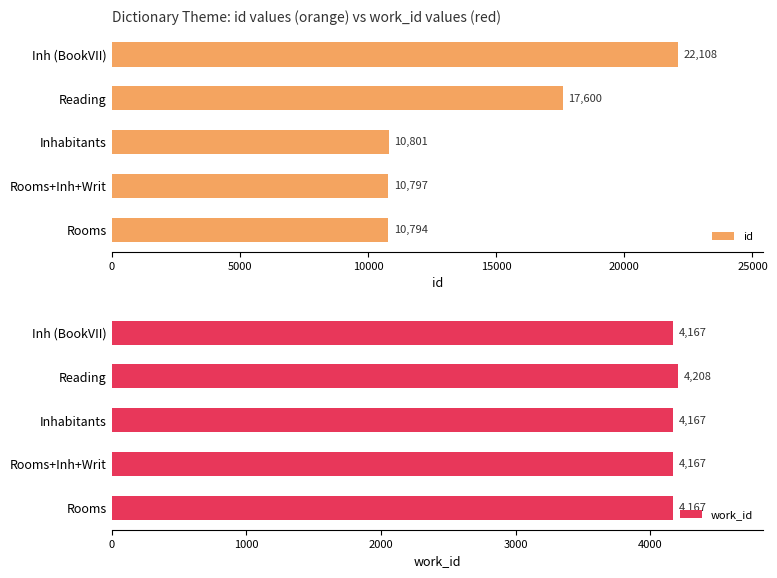

The id series shows 34908 at Inh (BookVII). True or false?

False